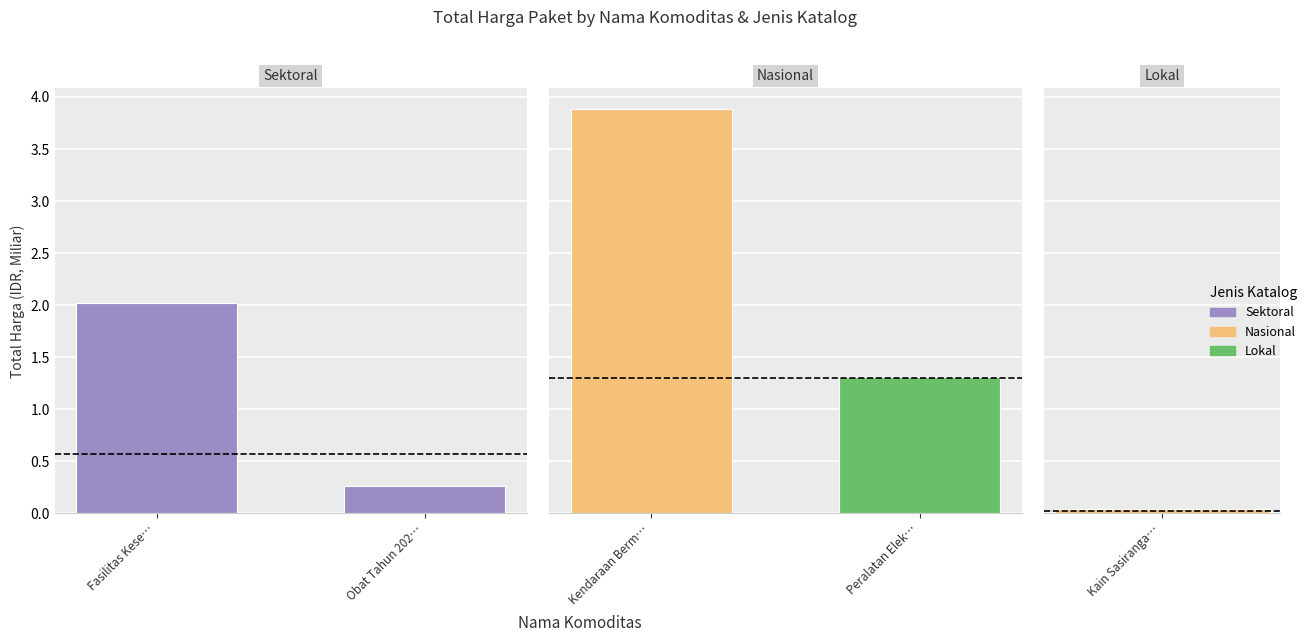

What is the difference between the maximum and minimum values in the Nasional series?

2.6